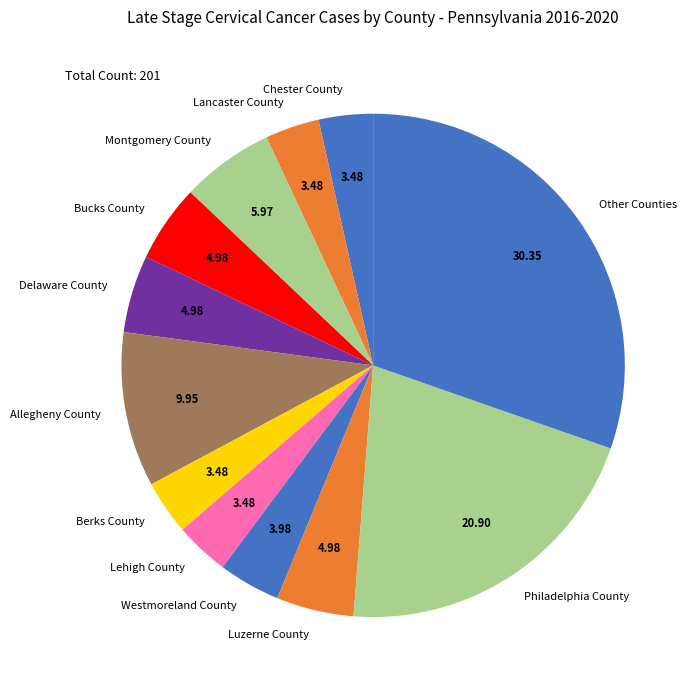

How many slices are in this pie chart?

12